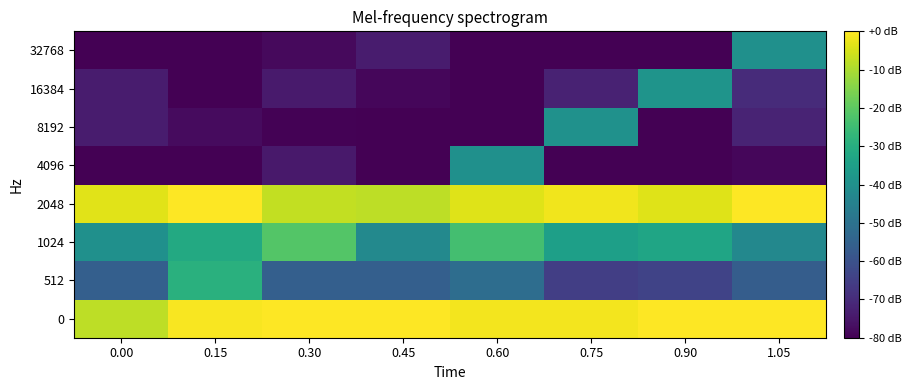

At which category does the chart reach its peak across all series?

0.30